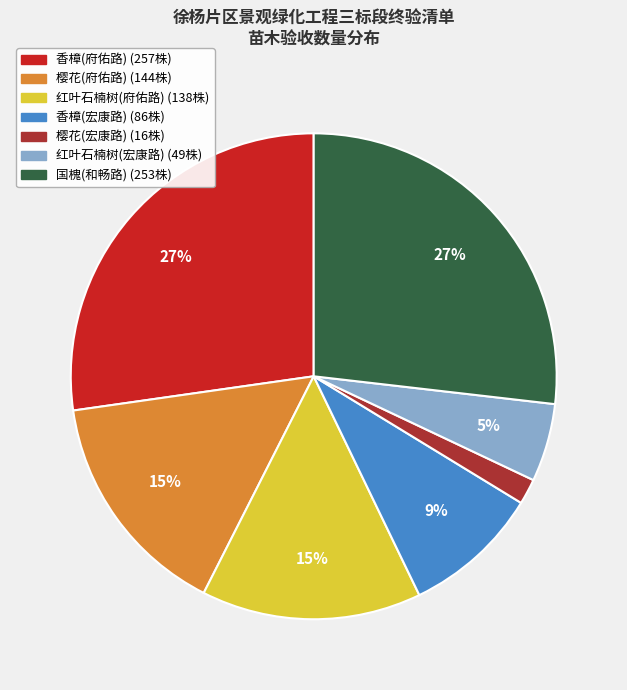

Is the sum of 国槐(和畅路) and 樱花(府佑路) greater than half?

No